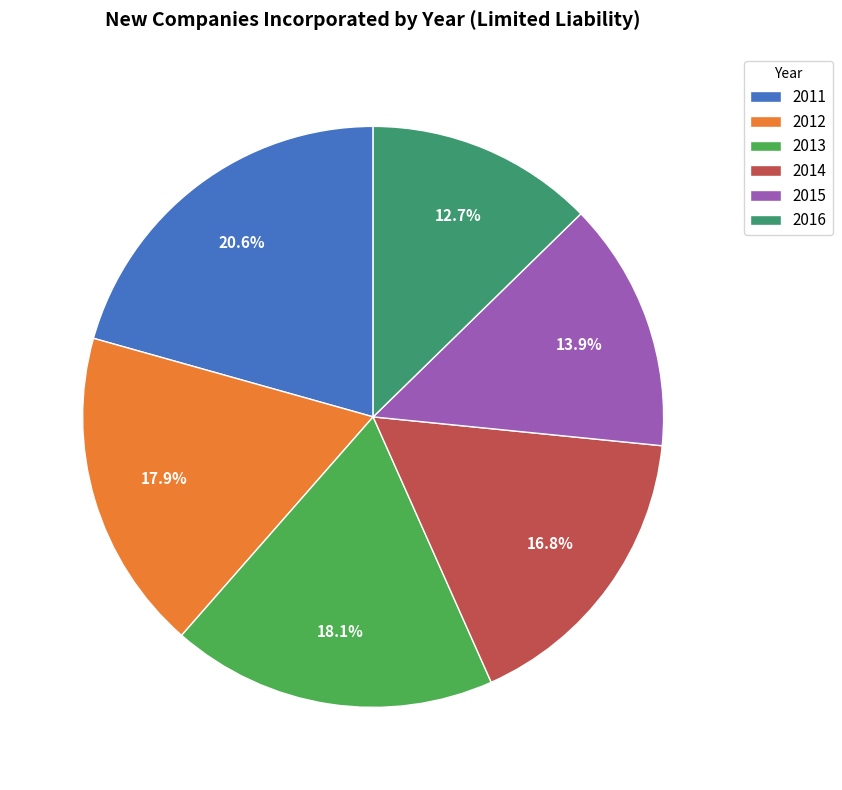

What is the ratio of the value at 2016 to the value at 2011?

0.6